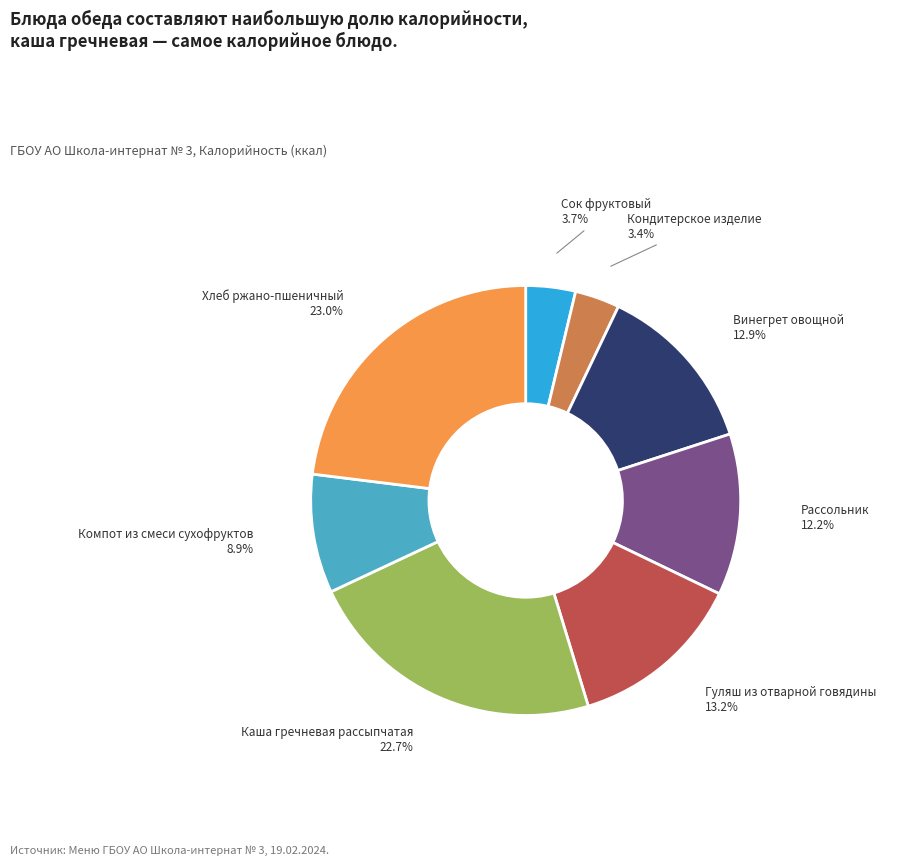

Between Рассольник and Гуляш из отварной говядины, which is larger?

Гуляш из отварной говядины